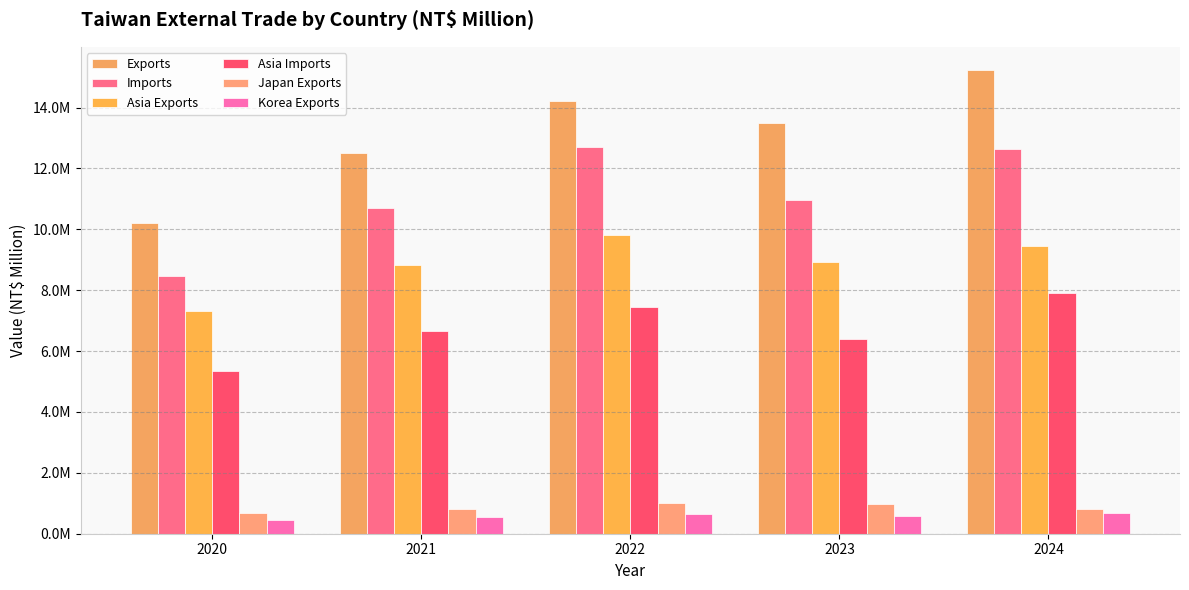

Reading left to right, list all the values displayed in this chart.

Exports: 10198736	12501577	14218243	13482108	15235541
Imports: 8460562	10697023	12702450	10951121	12648883
Asia Exports: 7312826	8838086	9799490	8917238	9455755
Asia Imports: 5357045	6659452	7464761	6389185	7925003
Japan Exports: 692313	818147	999632	978185	828347
Korea Exports: 447515	564087	657535	566658	667278